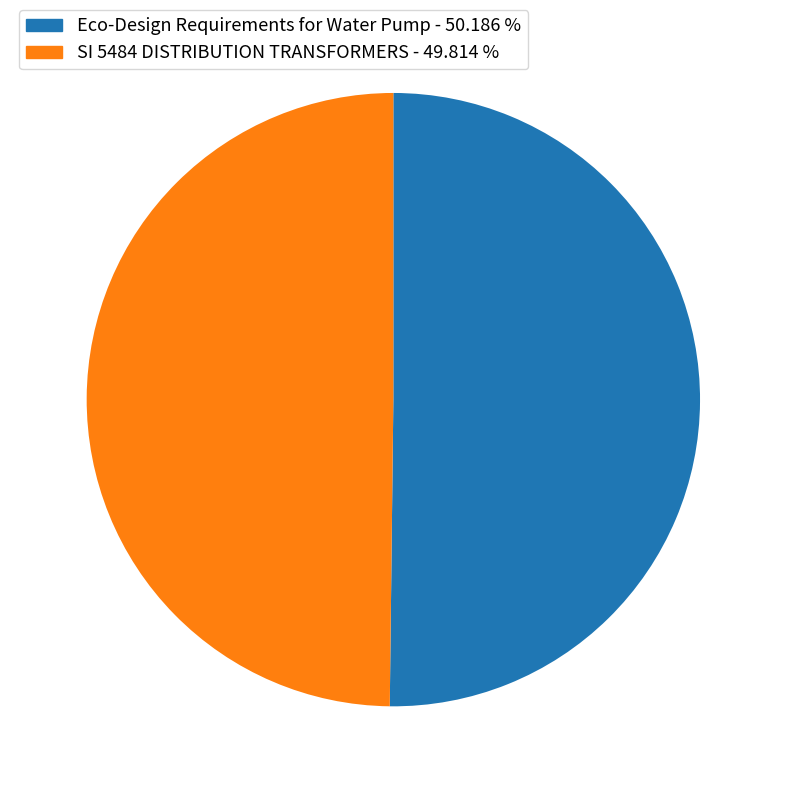

Do SI 5484 DISTRIBUTION TRANSFORMERS and Eco-Design Requirements for Water Pump together represent more than half of the pie?

Yes